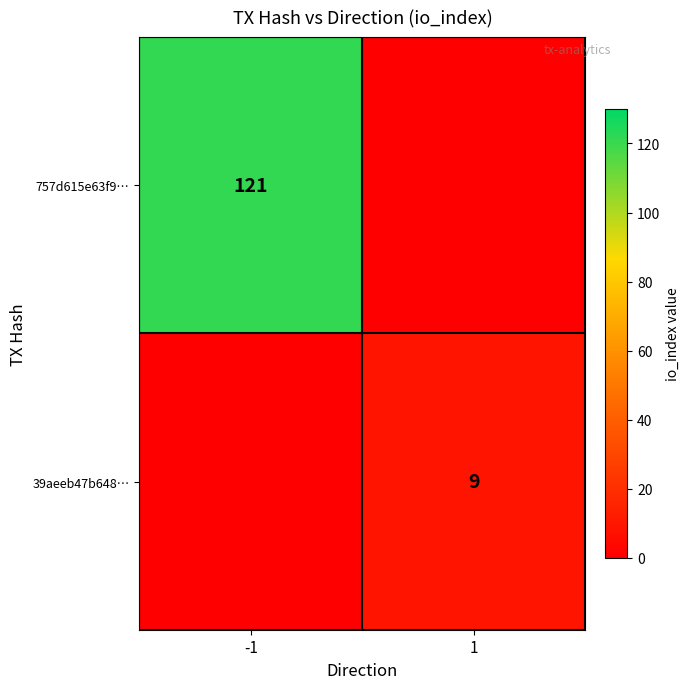

The 39aeeb47b648… series shows 9 at 1. True or false?

True